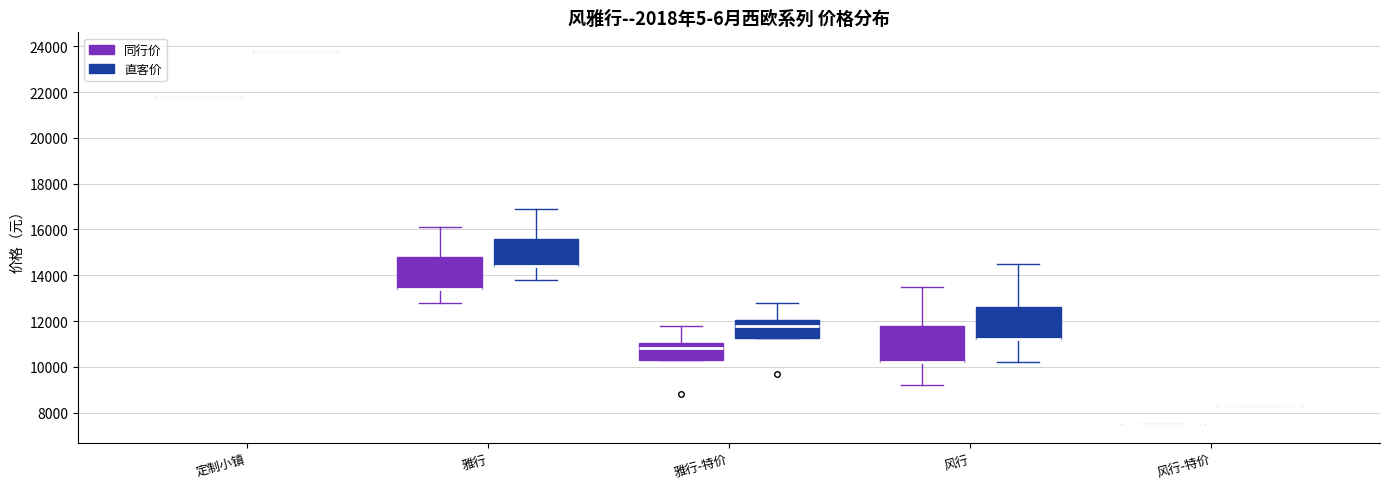

Reading left to right, transcribe this box plot: for each box, give where its median line is, the range the box spans, and where its two whiskers end, as read against the y-axis. The values are not printed on the chart, so give them approximately, as read against the axis.

定制小镇 (同行价): box collapsed to a line at 21800, whiskers 21800 to 21800
定制小镇 (直客价): box collapsed to a line at 23800, whiskers 23800 to 23800
雅行 (同行价): median 13400 (drawn on the box's lower edge), box 13400 to 14800, whiskers 12800 to 16200
雅行 (直客价): median 14400 (drawn on the box's lower edge), box 14400 to 15600, whiskers 13800 to 17000
雅行-特价 (同行价): median 10800, box 10400 to 11000, whiskers 10400 to 11800
雅行-特价 (直客价): median 11800, box 11200 to 12000, whiskers 11200 to 12800
风行 (同行价): median 10200 (drawn on the box's lower edge), box 10200 to 11800, whiskers 9200 to 13600
风行 (直客价): median 11200 (drawn on the box's lower edge), box 11200 to 12600, whiskers 10200 to 14600
风行-特价 (同行价): box collapsed to a line at 7600, whiskers 7600 to 7600
风行-特价 (直客价): box collapsed to a line at 8200, whiskers 8200 to 8200